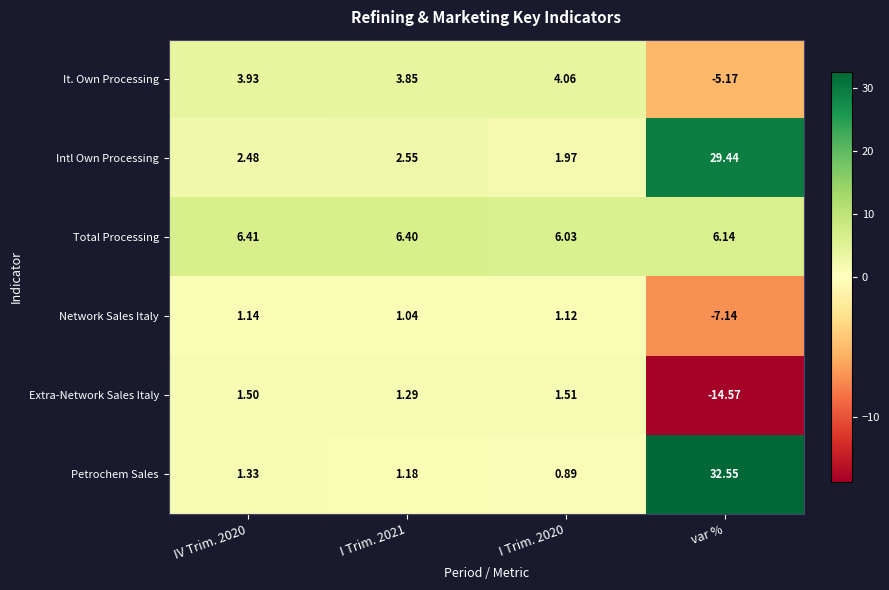

What is the difference between the highest and lowest values at var %?

47.1